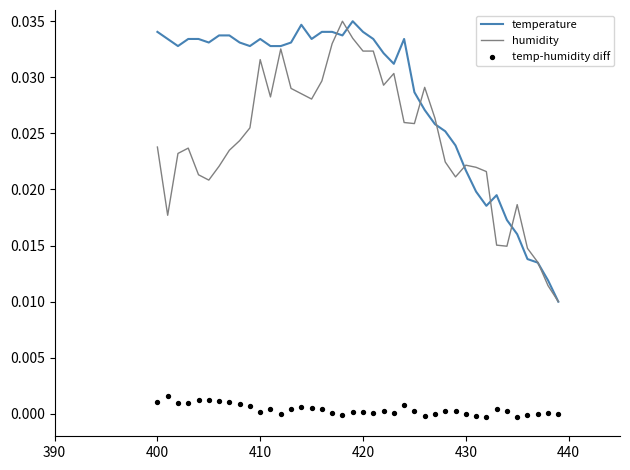

Which series has the widest spread of Y values?

temperature